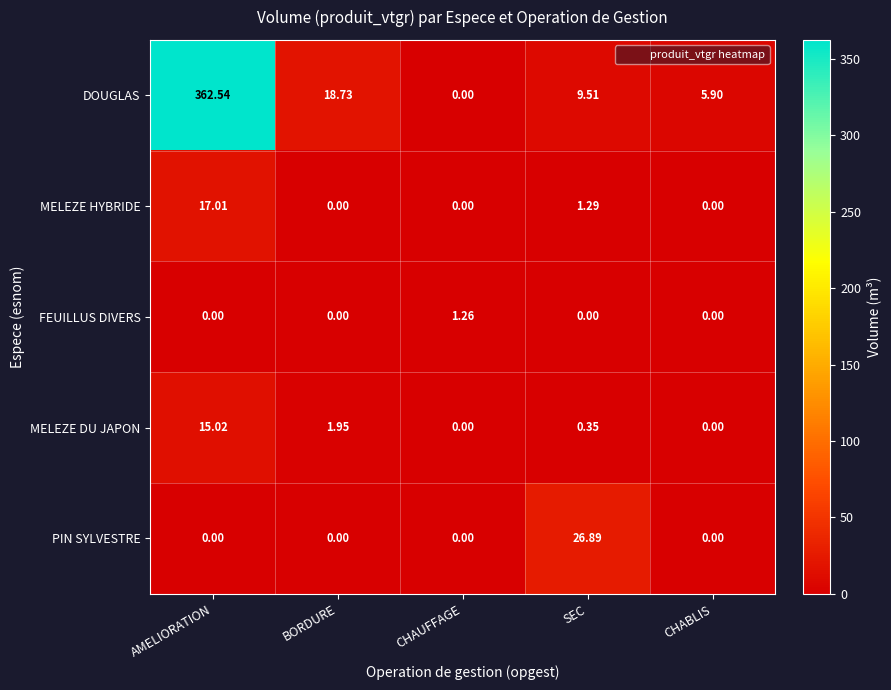

Between CHAUFFAGE and CHABLIS, which series saw the biggest shift?

DOUGLAS